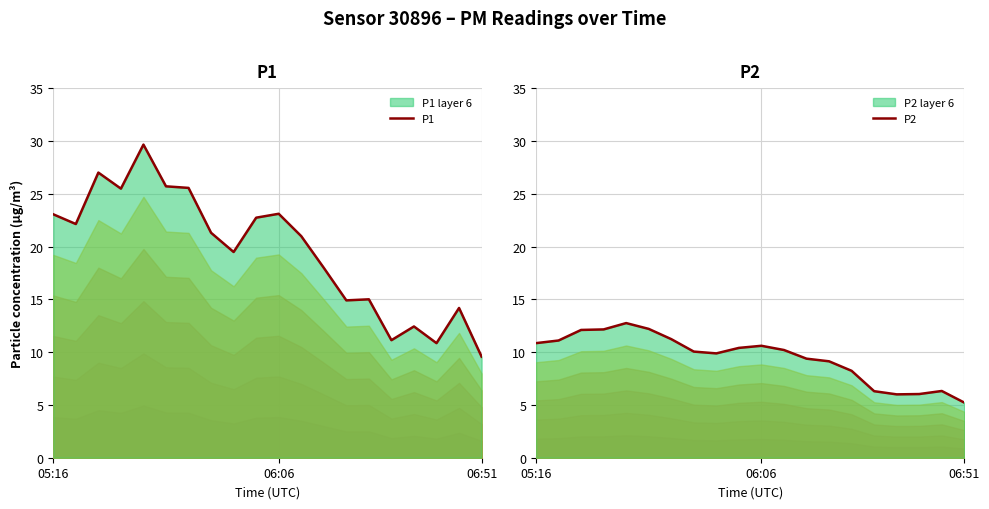

What is the spread (max minus min) of values at 15?

4.8